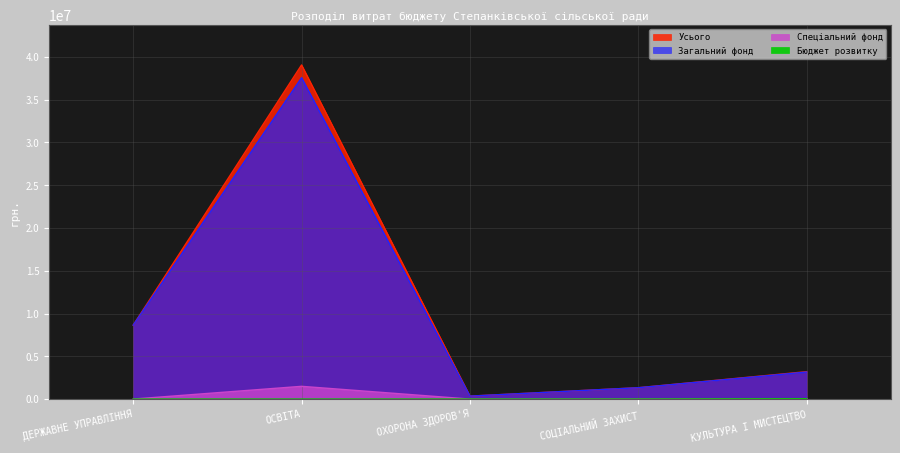

List the series in order of their peak value, lowest first.

Бюджет розвитку, Спеціальний фонд, Загальний фонд, Усього